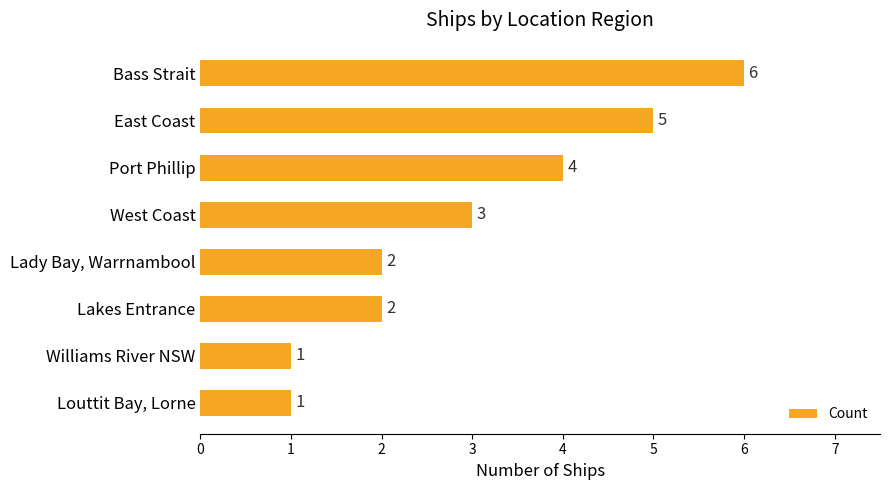

At which category does the chart reach its peak across all series?

Bass Strait